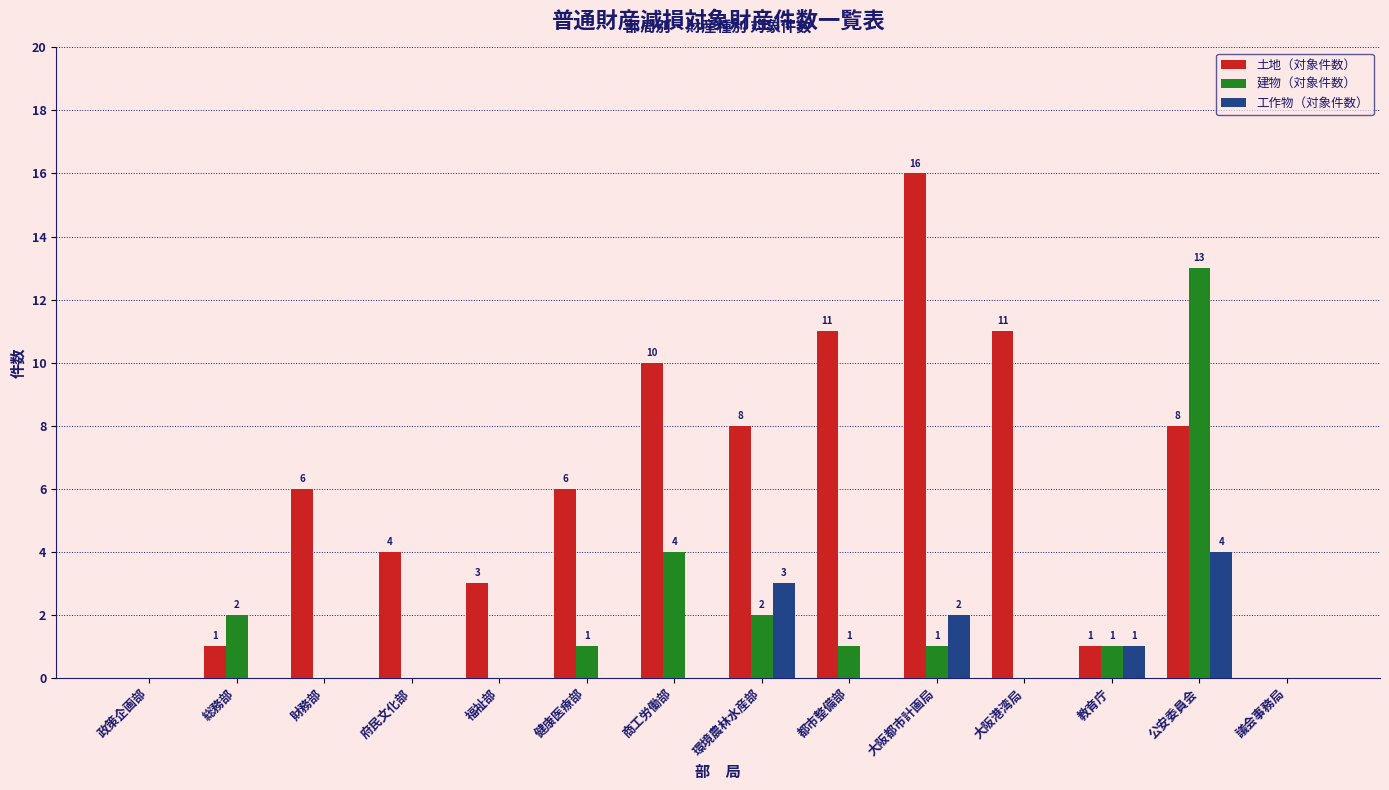

What is the sum of all 建物（対象件数） values?

25